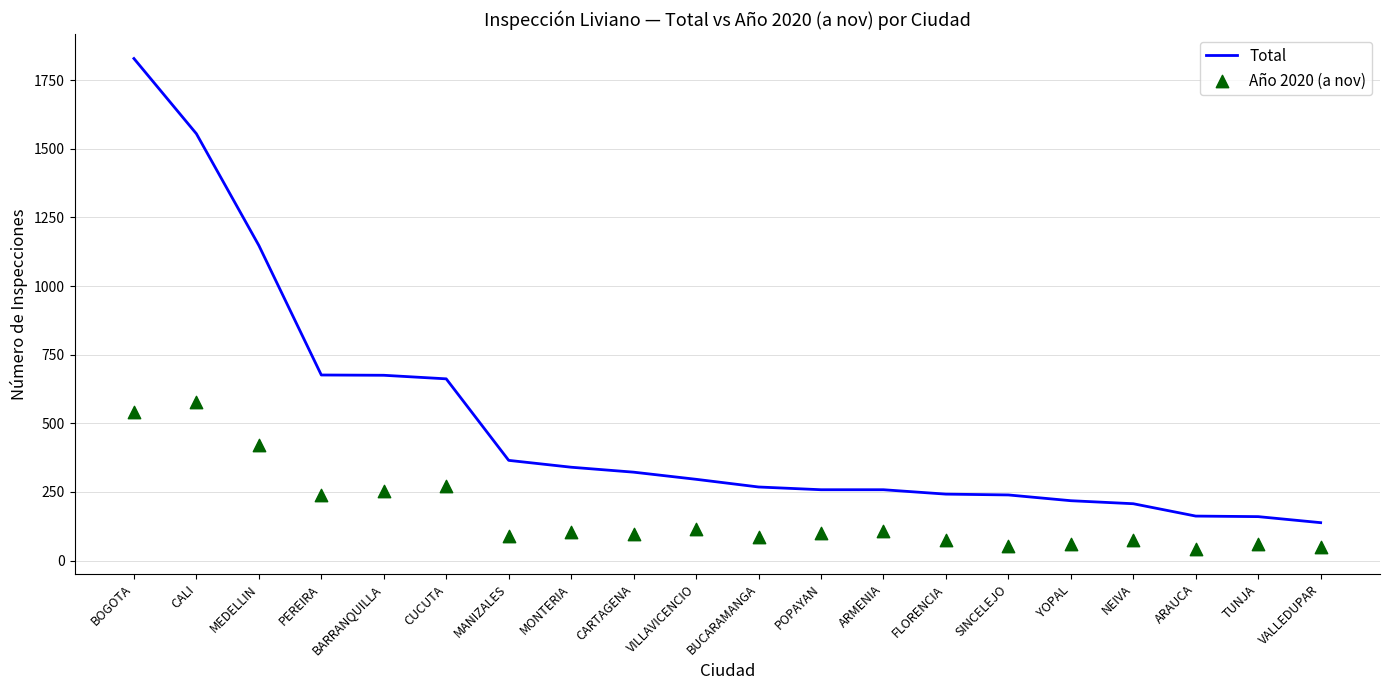

Which series has the widest spread of Y values?

Total